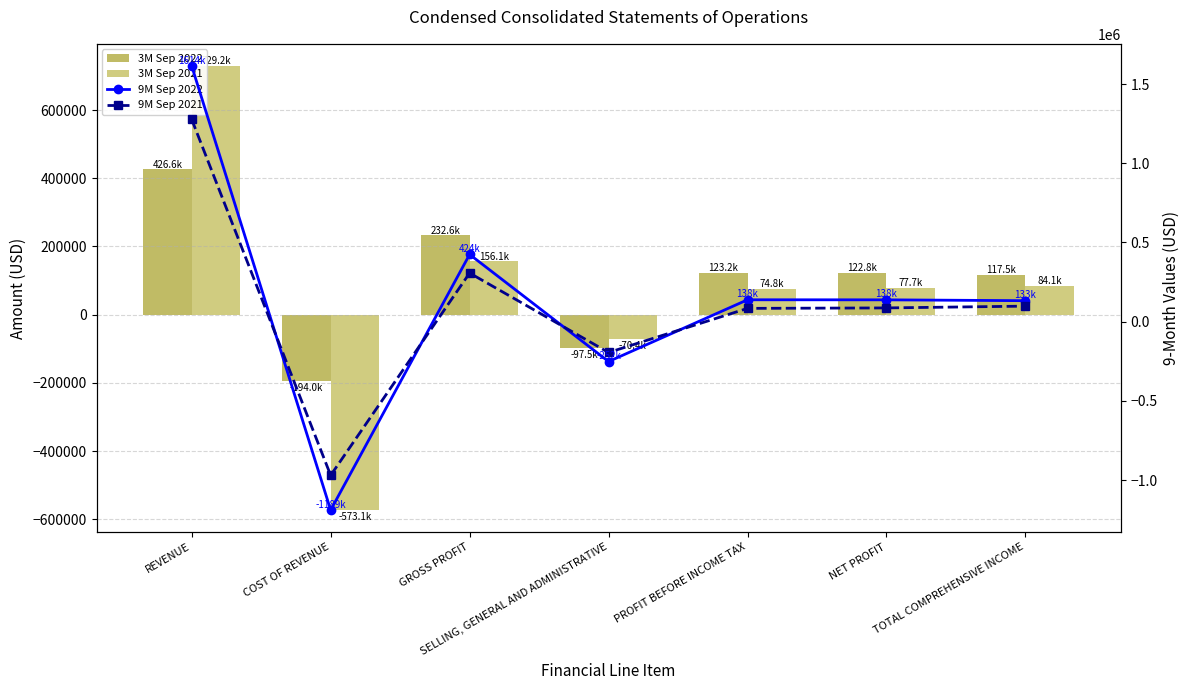

What is the average value of the 3M Sep 2021 series?

68340